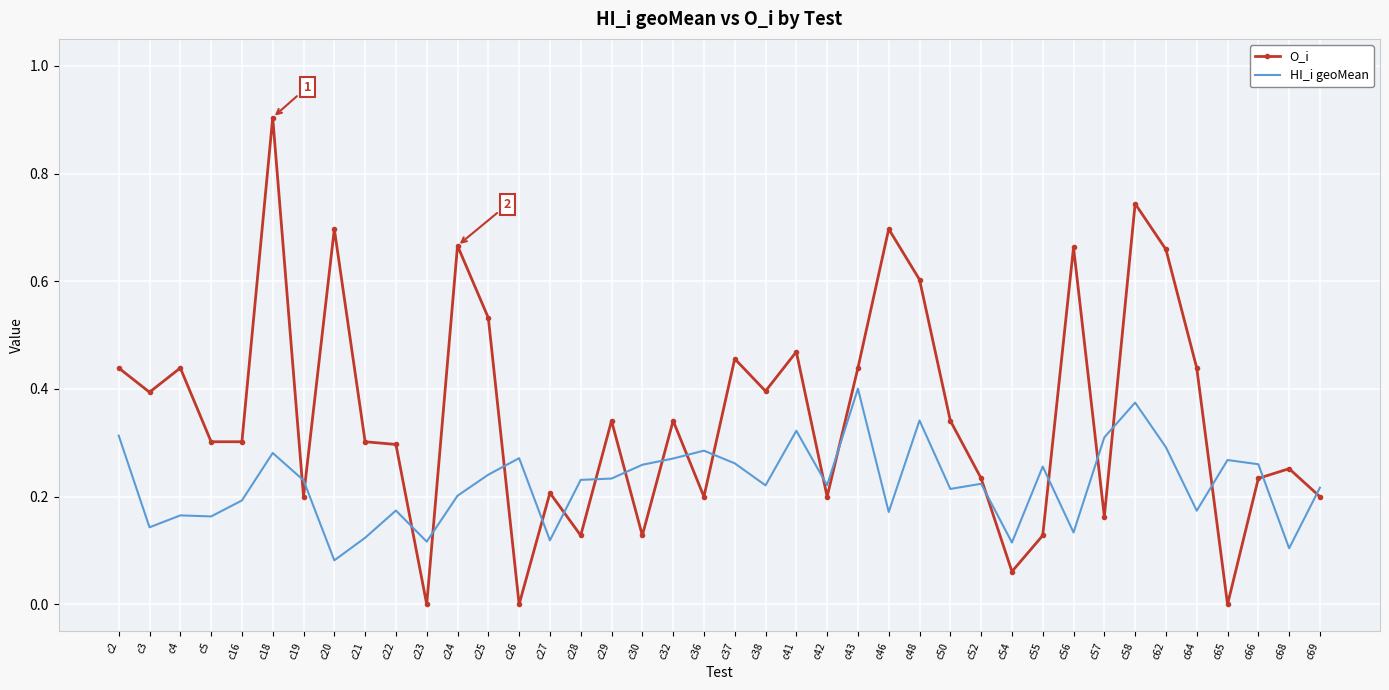

Which series has the largest range (max minus min)?

O_i